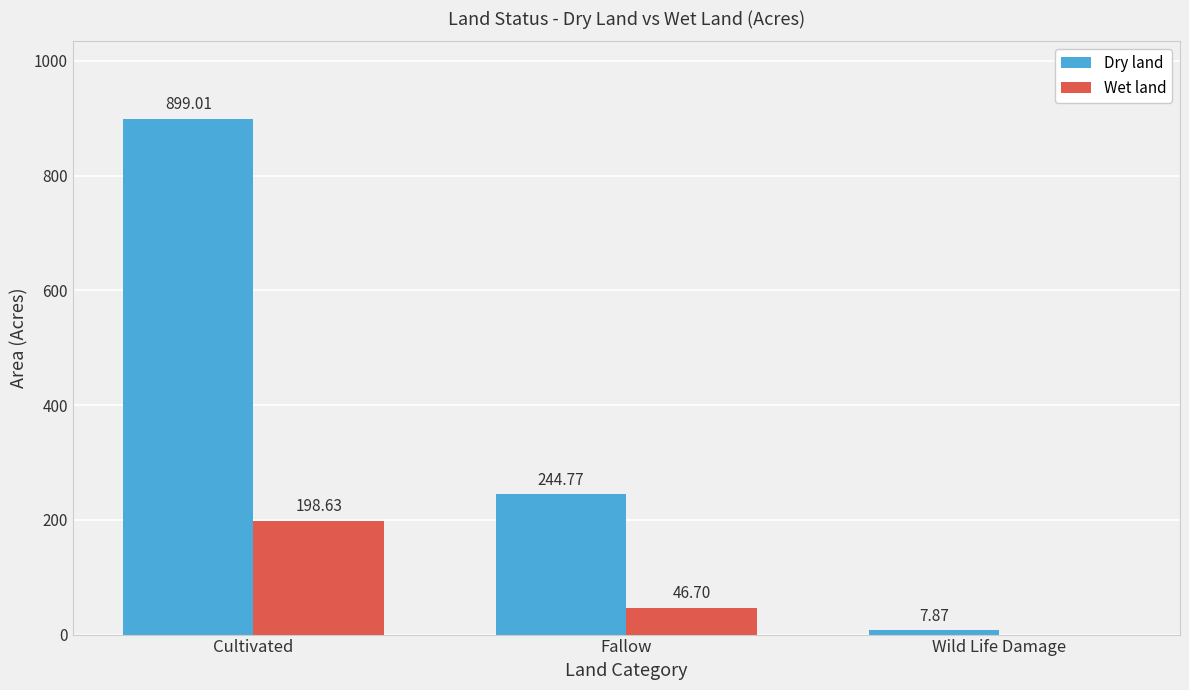

At which category does the chart reach its peak across all series?

Cultivated